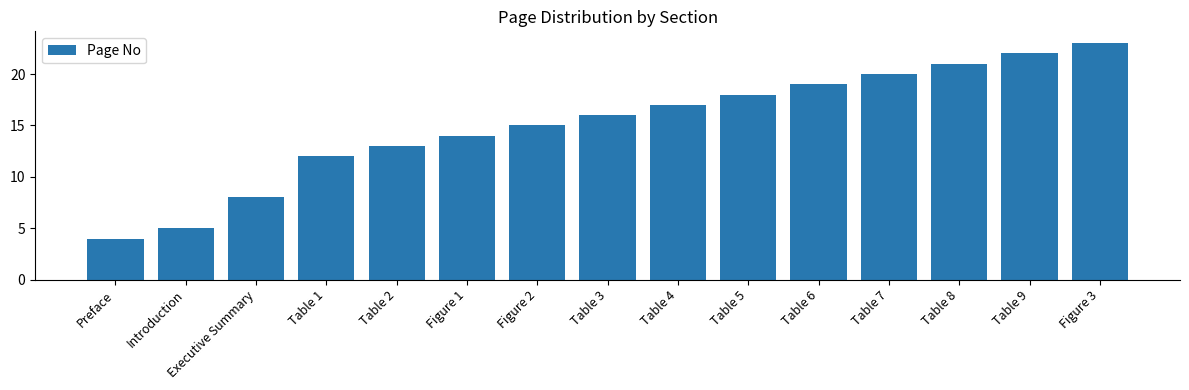

Rank the categories by value from lowest to highest.

Preface, Introduction, Executive Summary, Table 1, Table 2, Figure 1, Figure 2, Table 3, Table 4, Table 5, Table 6, Table 7, Table 8, Table 9, Figure 3